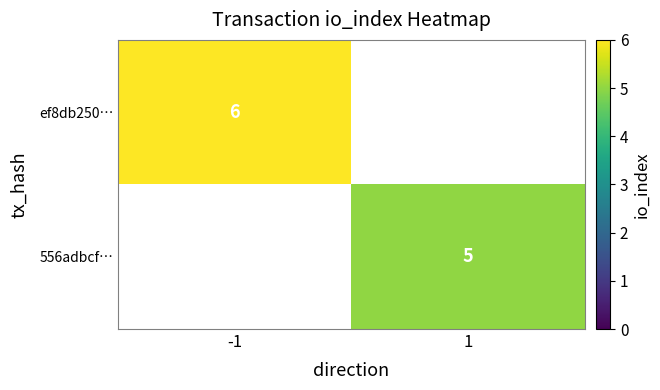

Between 1 and -1, which is larger?

-1